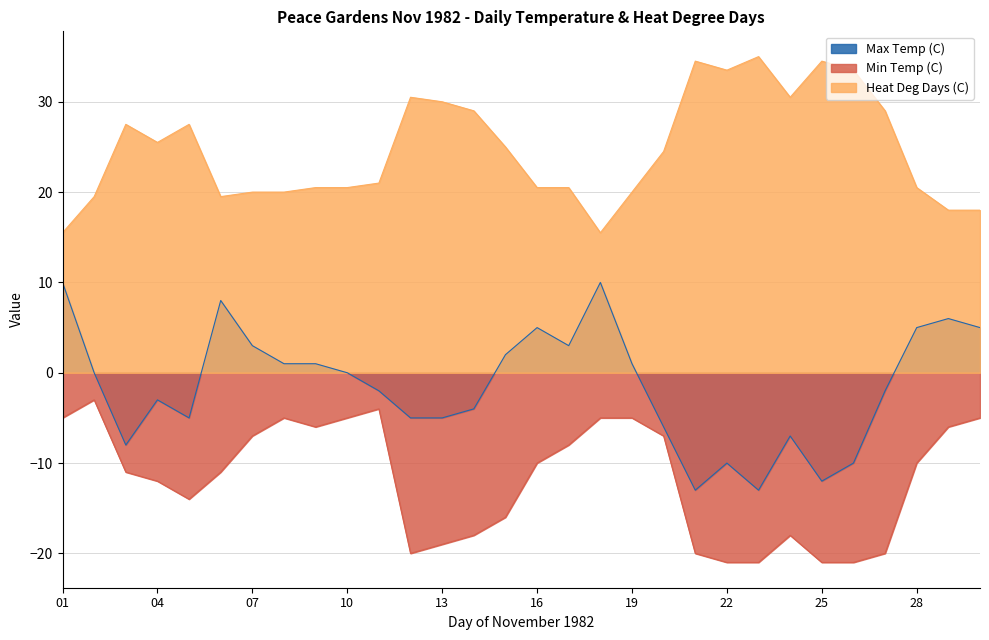

What is the difference between the highest and lowest values at 12?

50.5